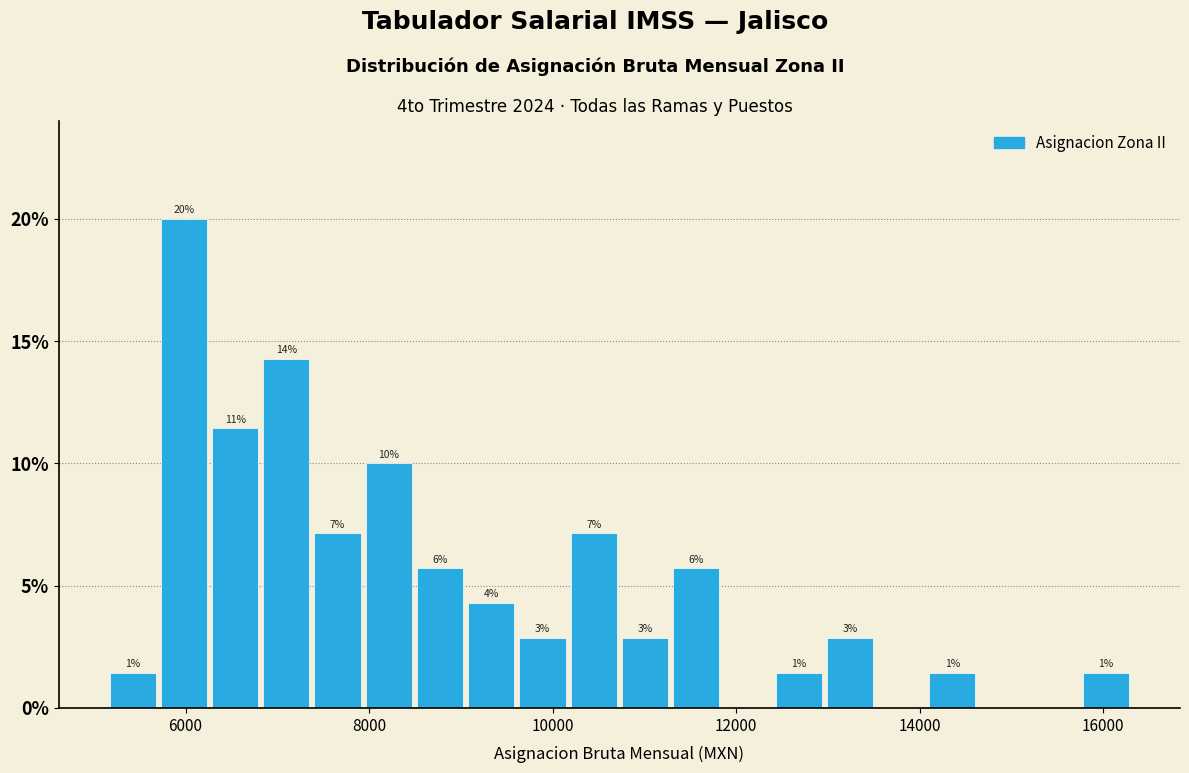

Read against the x-axis, roughly where is the centre of the tallest bar?

6000